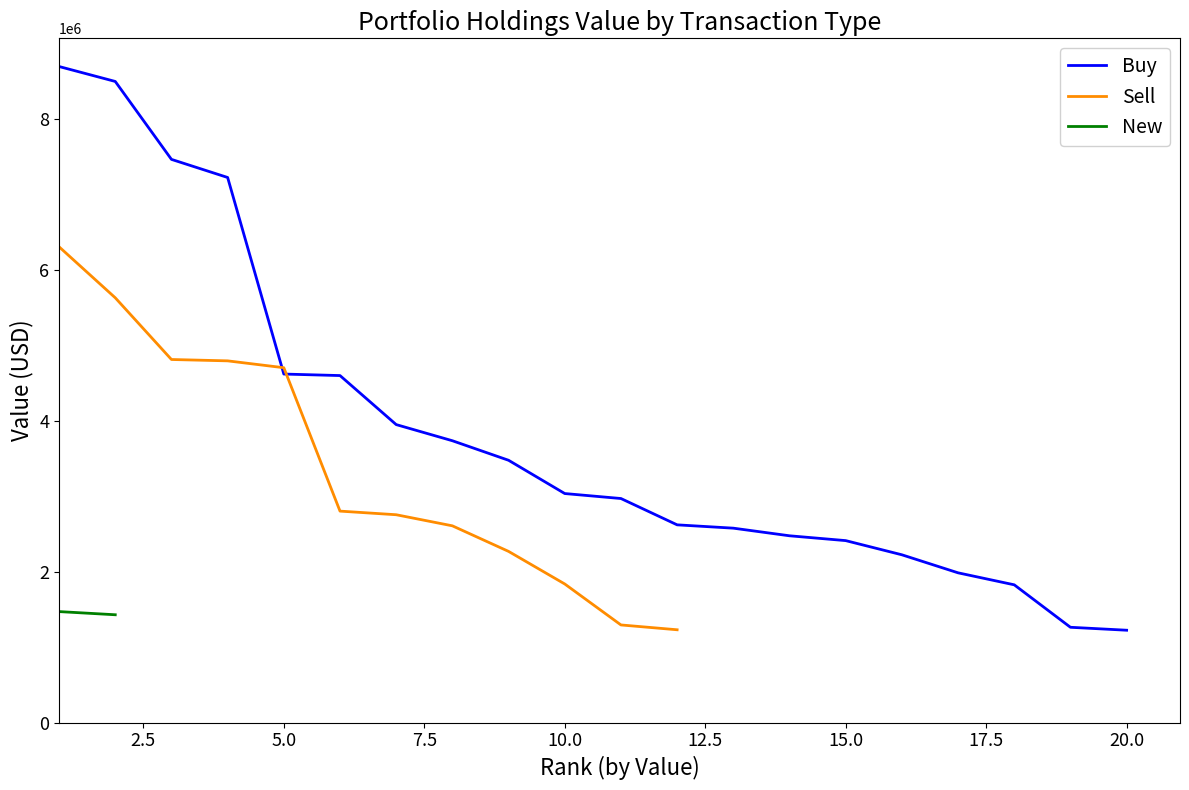

Is the value of Buy at 11 greater than the value of New at 1?

Yes